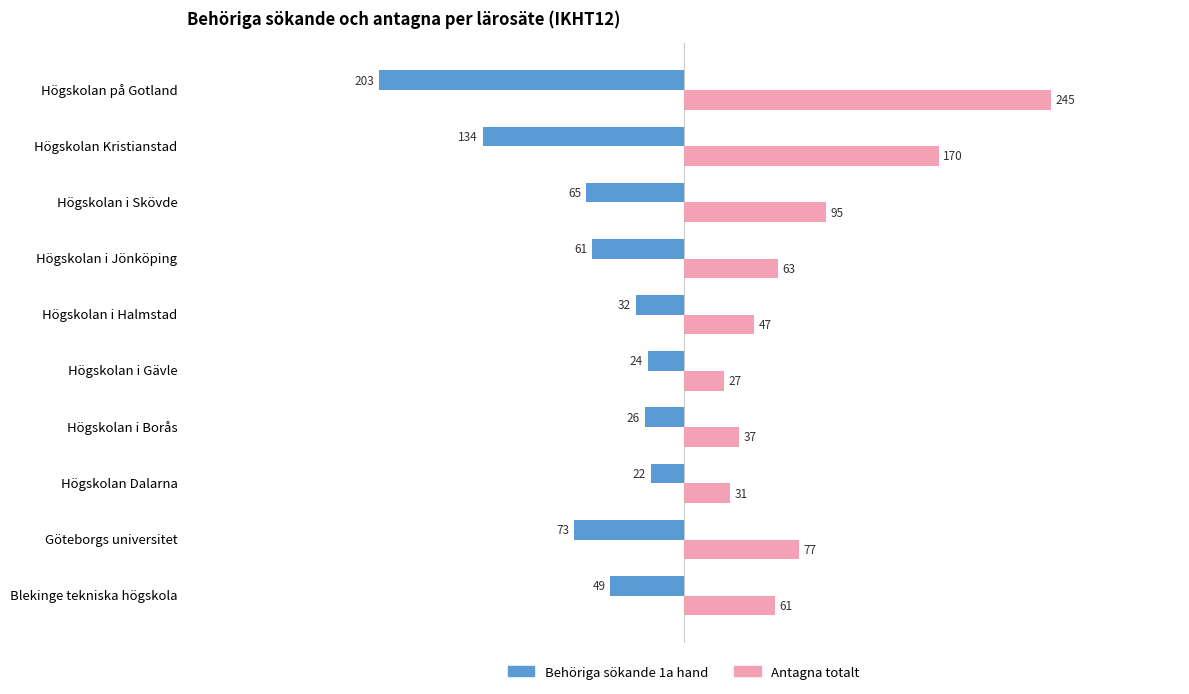

The value of Behöriga sökande 1a hand at Högskolan Dalarna is -22. True or false?

True